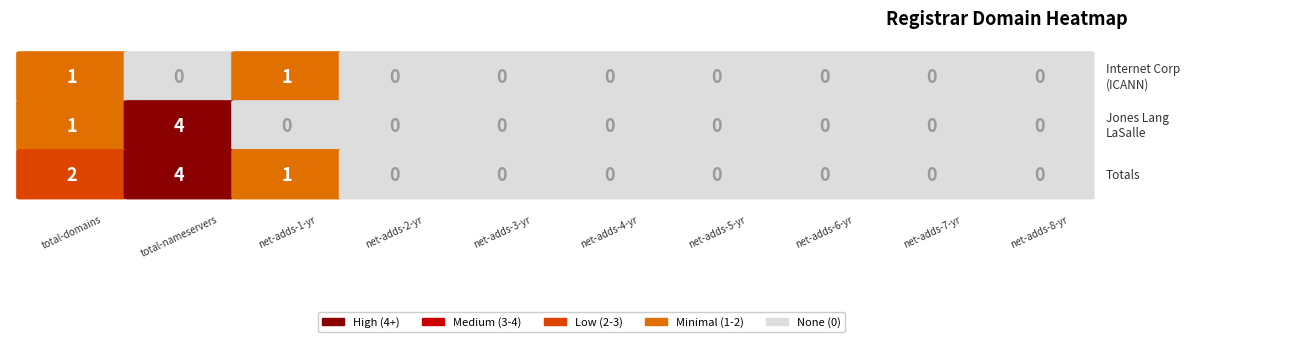

Is the value of Totals at 2 greater than the value of Jones Lang LaSalle Incorporated at 9?

Yes